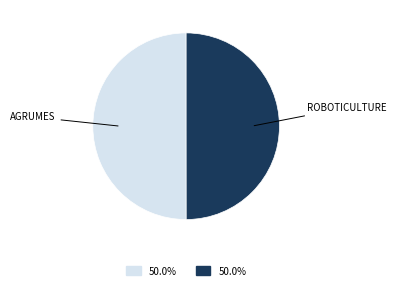

Combined, do AGRUMES and ROBOTICULTURE account for over 50%?

Yes